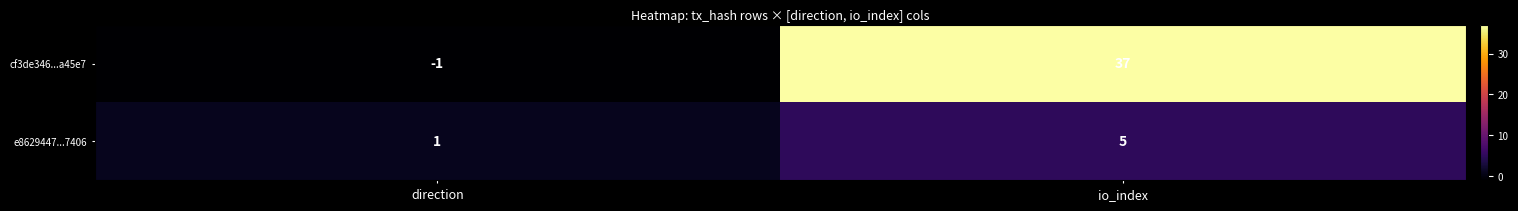

The value of e8629447...7406 at direction is 1. True or false?

True